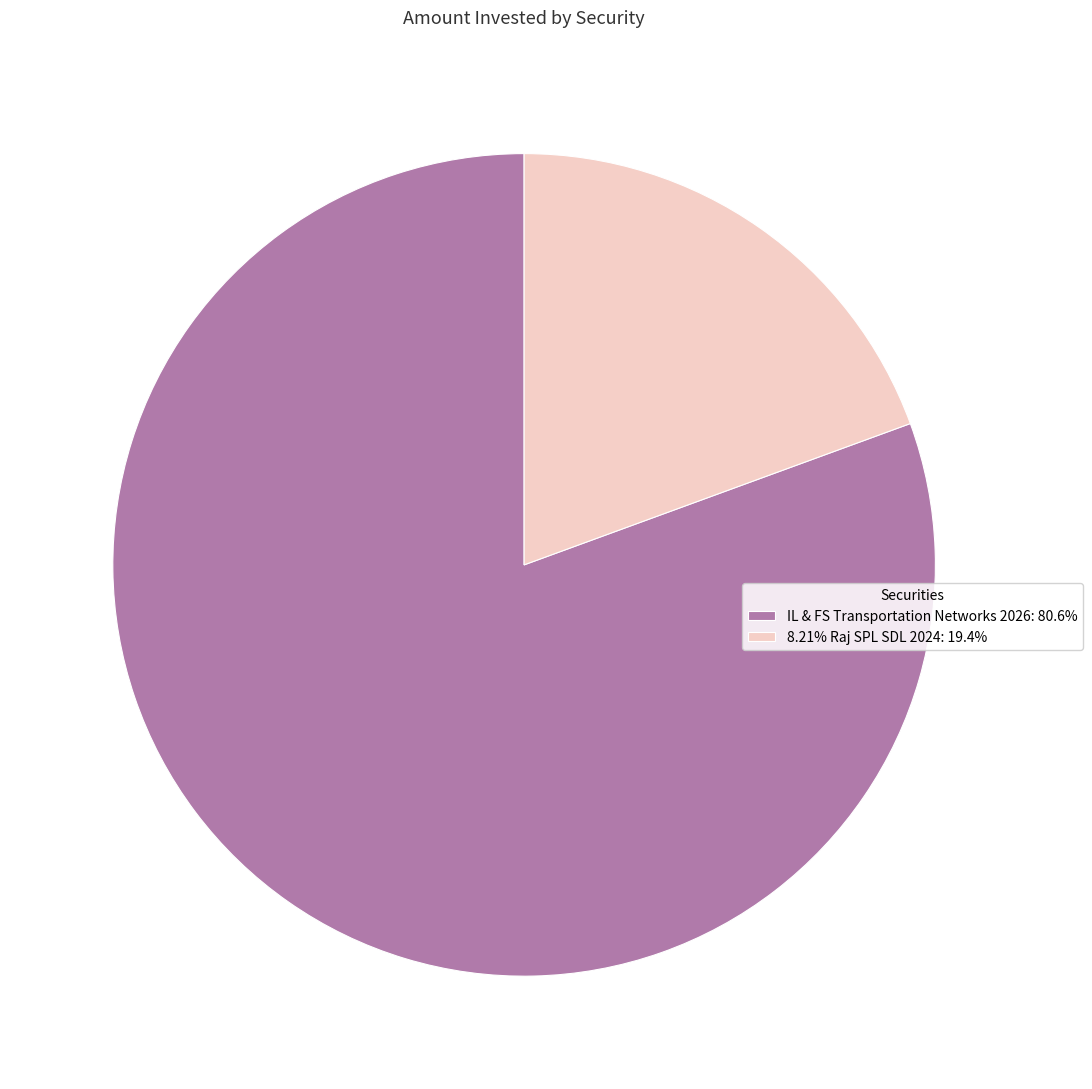

Approximately how many times larger is the value at IL & FS Transportation Networks 2026: 80.6% compared to 8.21% Raj SPL SDL 2024: 19.4%?

4.2